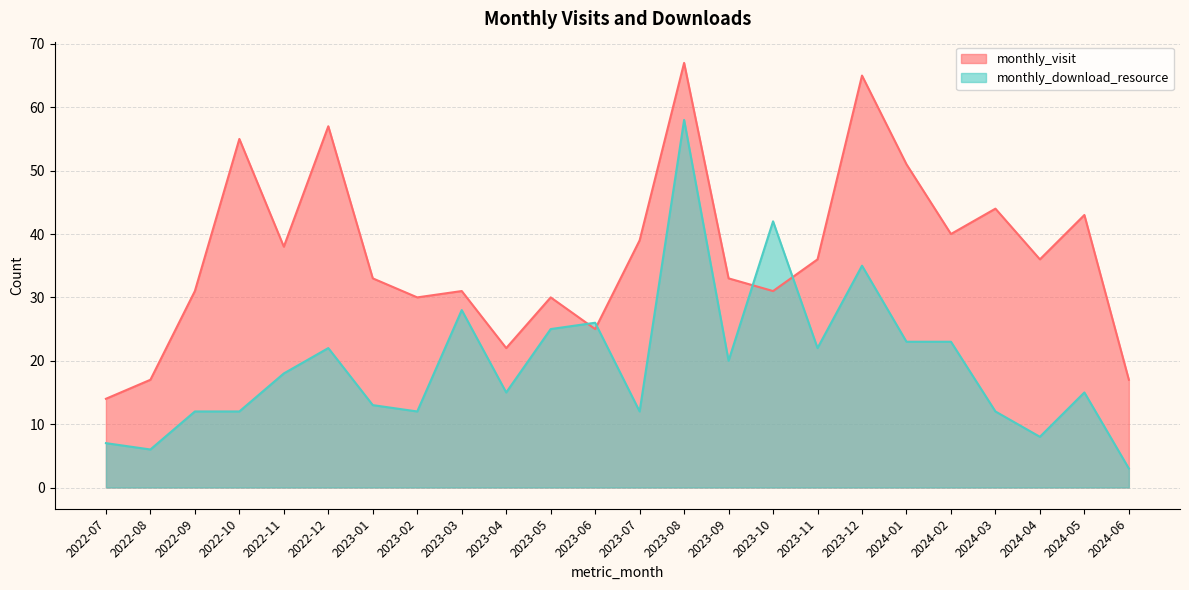

Reading left to right, what are all the values shown in this chart?

monthly_visit: 2022-07=14	2022-08=17	2022-09=31	2022-10=55	2022-11=38	2022-12=57	2023-01=33	2023-02=30	2023-03=31	2023-04=22	2023-05=30	2023-06=25	2023-07=39	2023-08=67	2023-09=33	2023-10=31	2023-11=36	2023-12=65	2024-01=51	2024-02=40	2024-03=44	2024-04=36	2024-05=43	2024-06=17
monthly_download_resource: 2022-07=7	2022-08=6	2022-09=12	2022-10=12	2022-11=18	2022-12=22	2023-01=13	2023-02=12	2023-03=28	2023-04=15	2023-05=25	2023-06=26	2023-07=12	2023-08=58	2023-09=20	2023-10=42	2023-11=22	2023-12=35	2024-01=23	2024-02=23	2024-03=12	2024-04=8	2024-05=15	2024-06=3